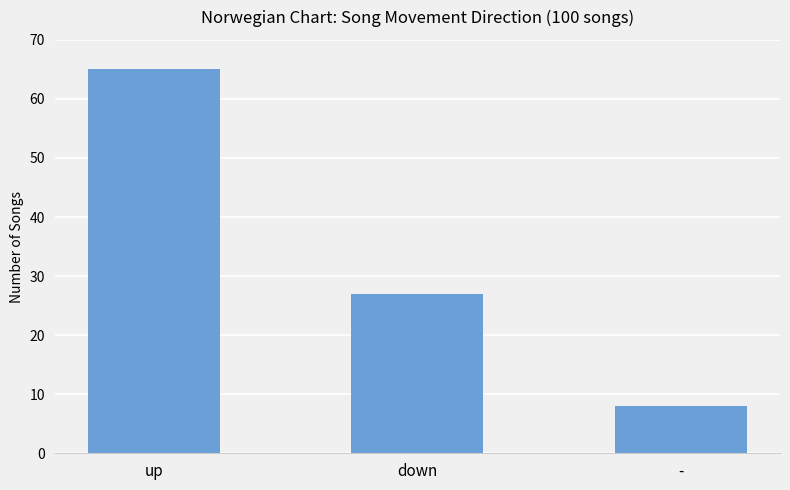

What is the maximum value shown in the chart?

65